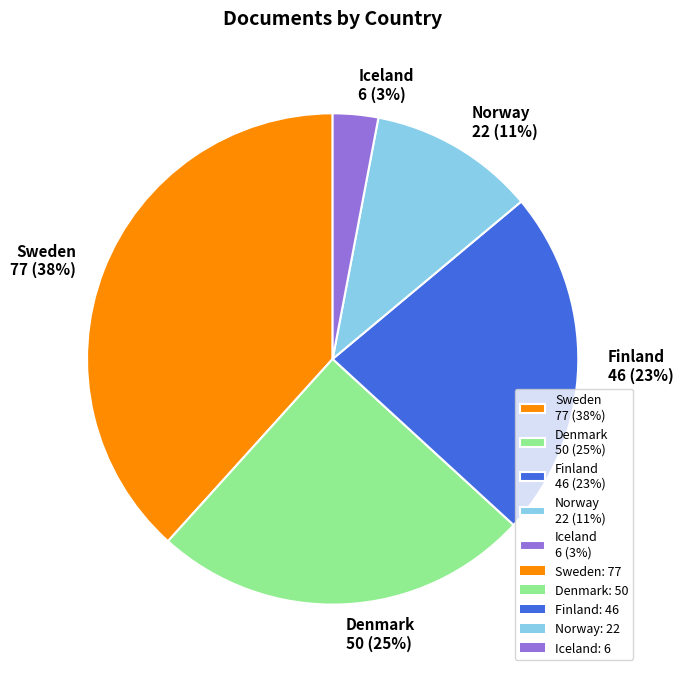

What is the largest slice in the pie chart?

Sweden